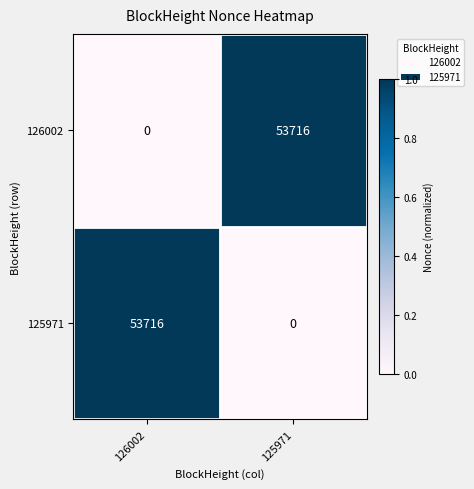

What is the difference between the 125971 values at 126002 and 125971?

53716